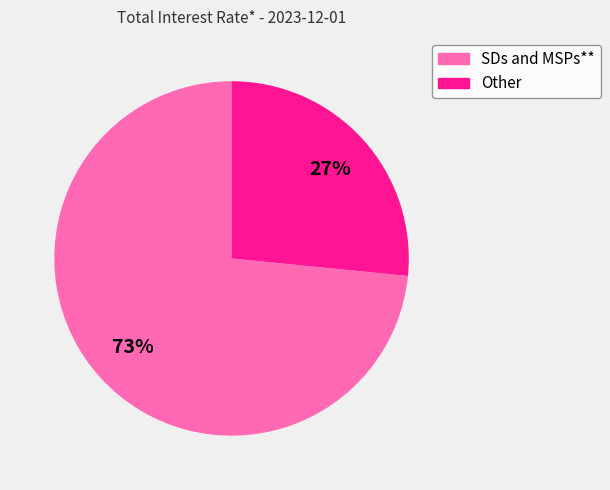

Which category accounts for the majority?

SDs and MSPs**